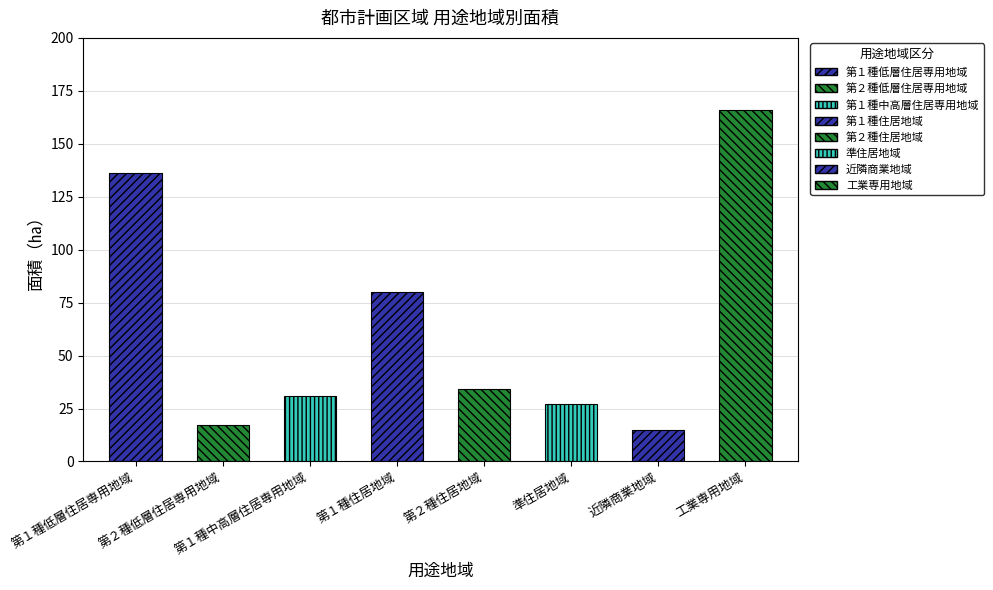

True or false: the data shows 183 at 第１種低層住居専用地域.

False